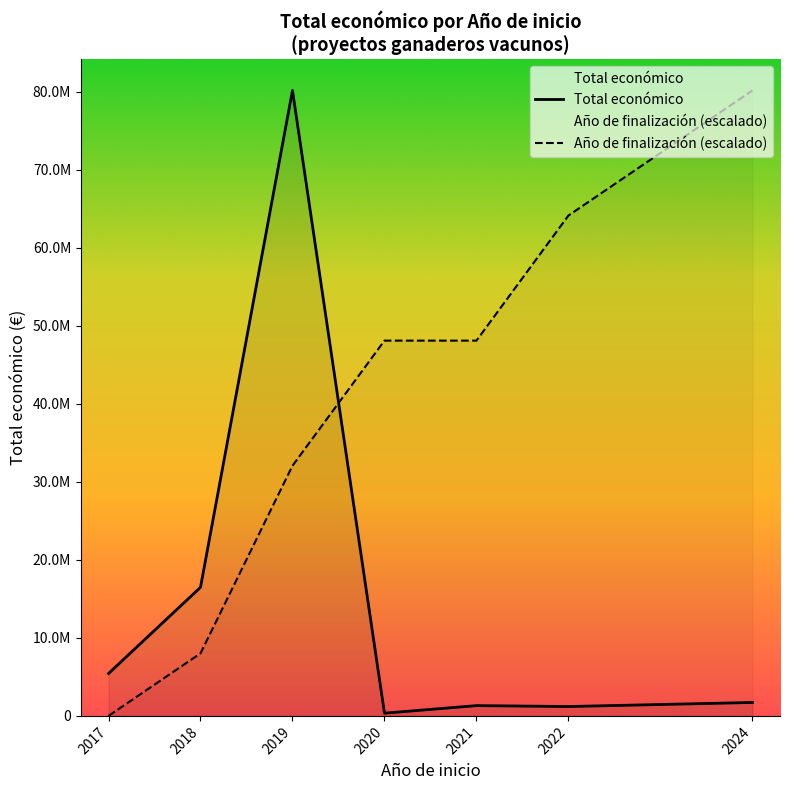

What is the value of the Año de finalización (escalado) point at the 3rd from the left?

32062922.4